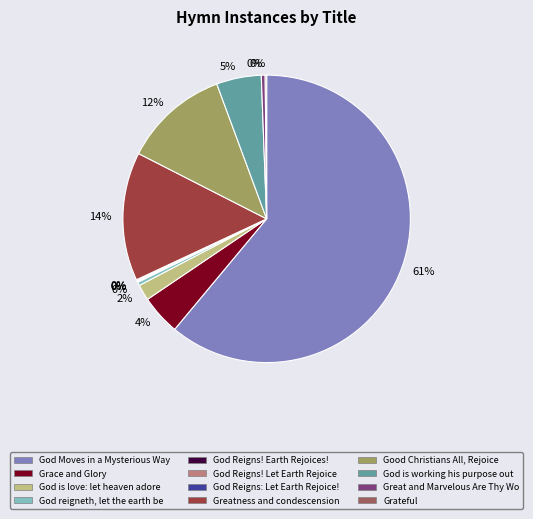

Does any single category account for the majority?

Yes